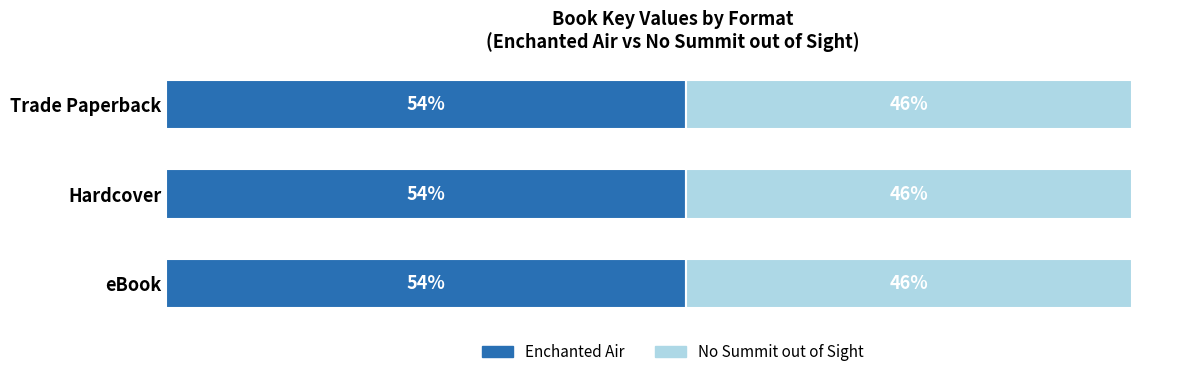

What are all the series names shown in the legend?

Enchanted Air, No Summit out of Sight